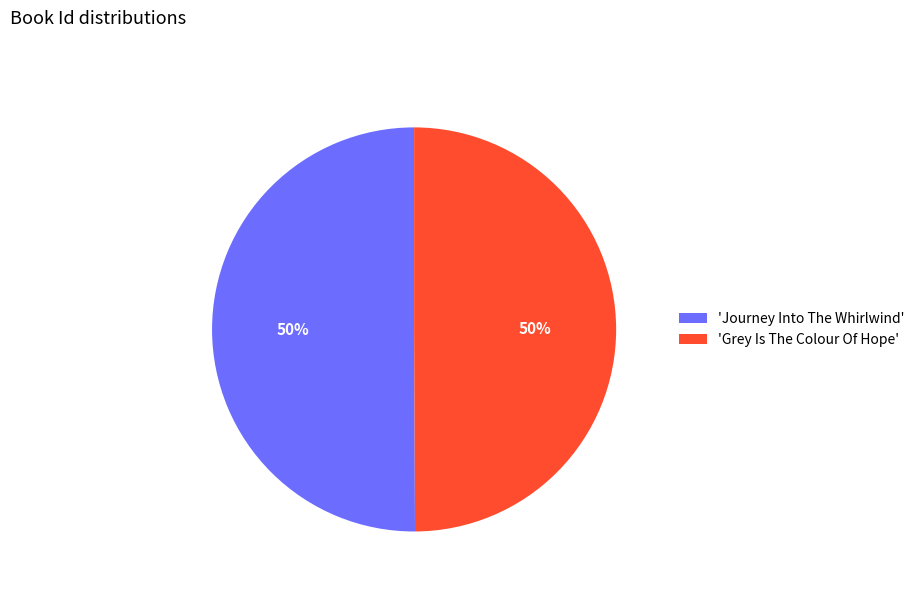

What percentage is the 'Journey Into The Whirlwind' slice, to the nearest percent?

50%